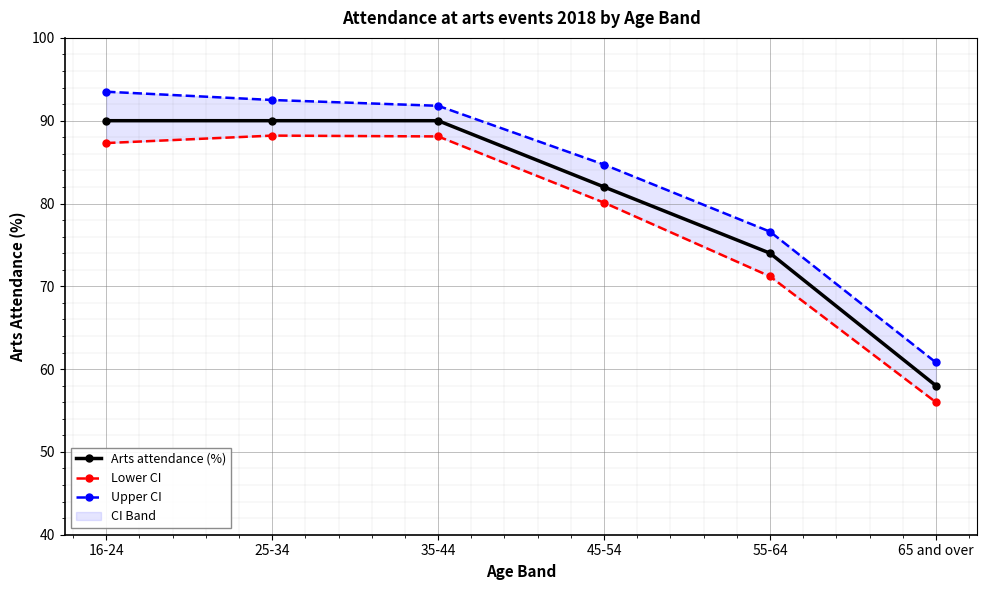

Reading left to right, transcribe all the data shown in this chart.

Arts attendance (%): 16-24=90.0	25-34=90.0	35-44=90.0	45-54=82.0	55-64=74.0	65 and over=58.0
Lower CI: 16-24=87.3	25-34=88.2	35-44=88.1	45-54=80.1	55-64=71.2	65 and over=56.0
Upper CI: 16-24=93.5	25-34=92.5	35-44=91.8	45-54=84.7	55-64=76.6	65 and over=60.8